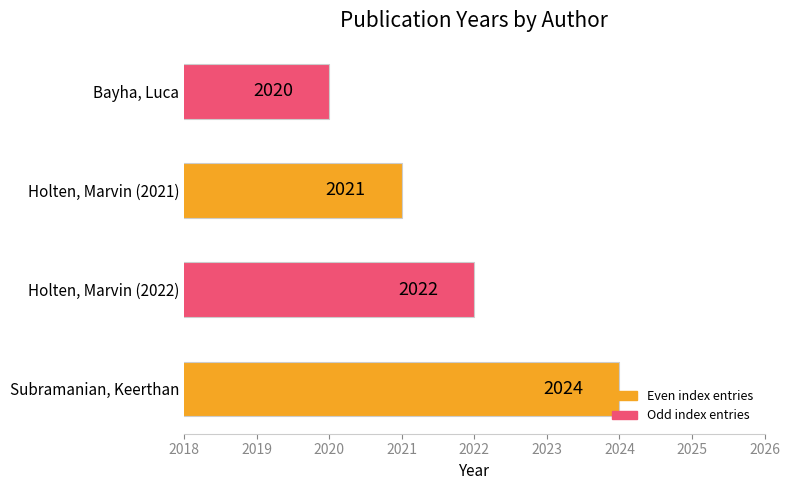

What is the greatest value displayed?

2024